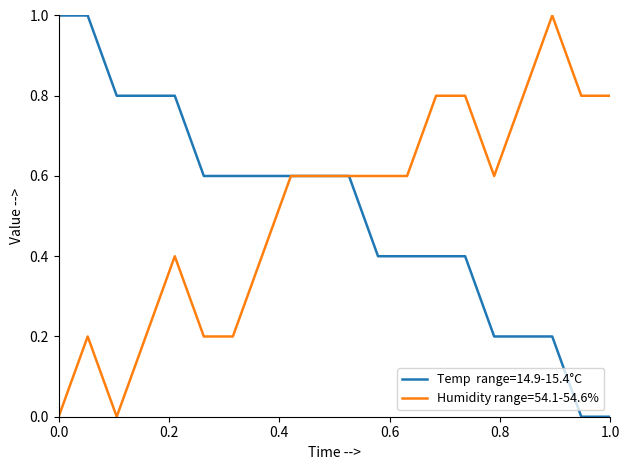

What is the maximum value shown in the chart?

1.0